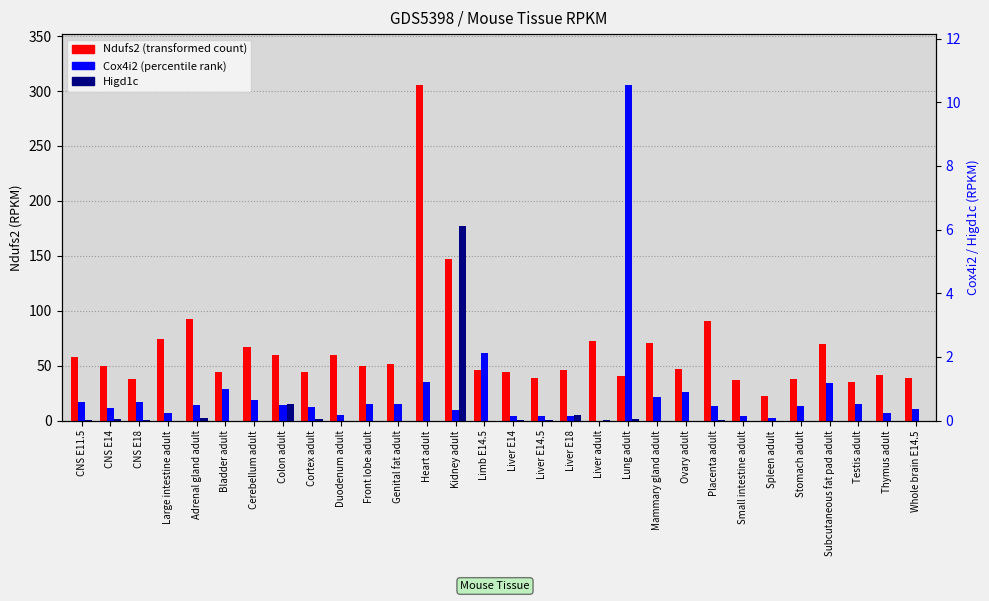

What is the label of the 12th bar from the left?

Genital fat adult